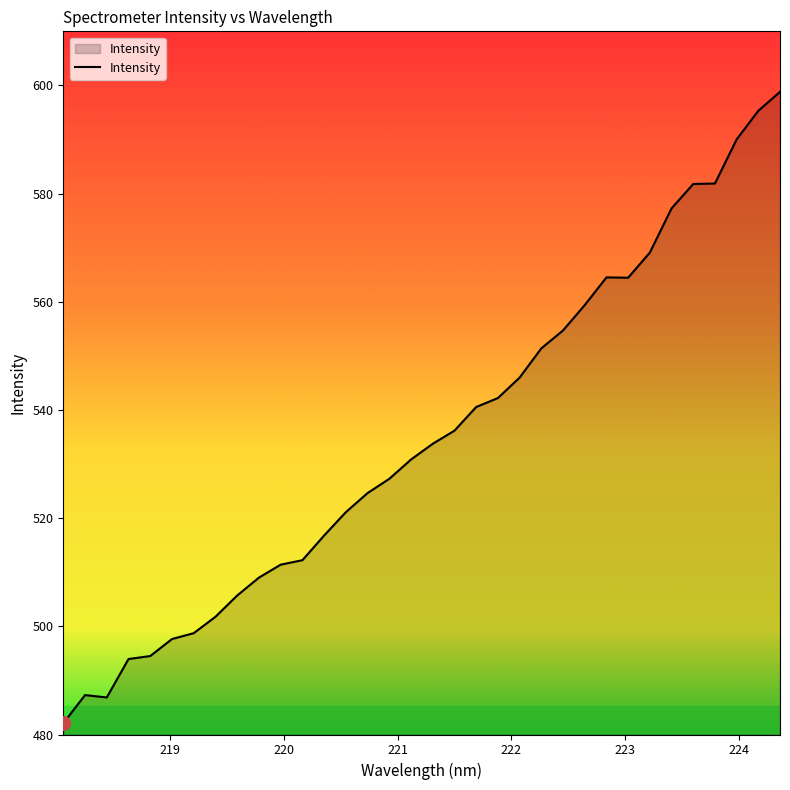

What is the maximum value shown in the chart?

598.8